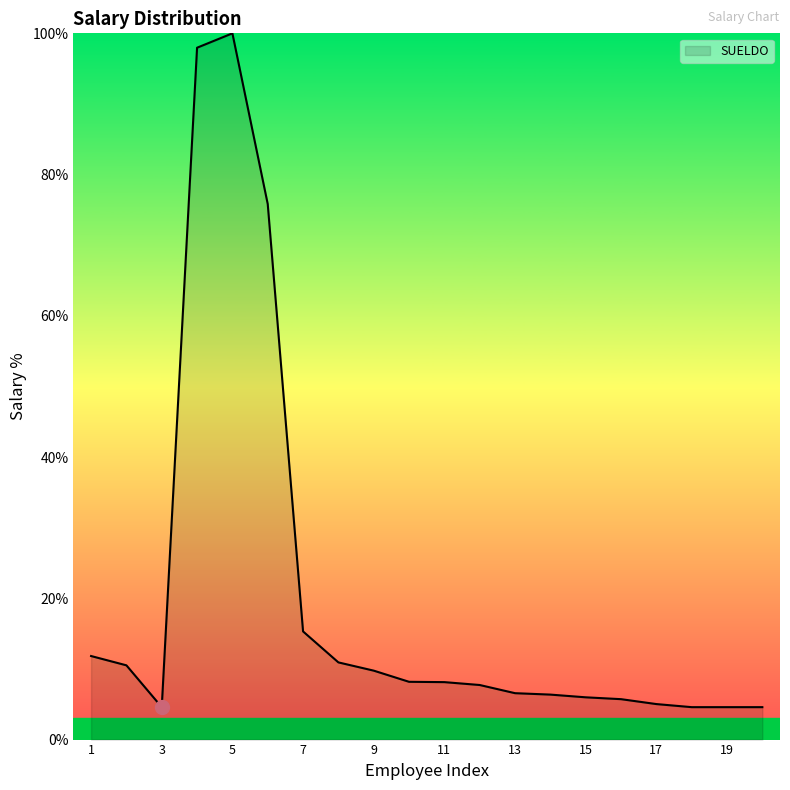

What is the minimum value shown in the chart?

4.6